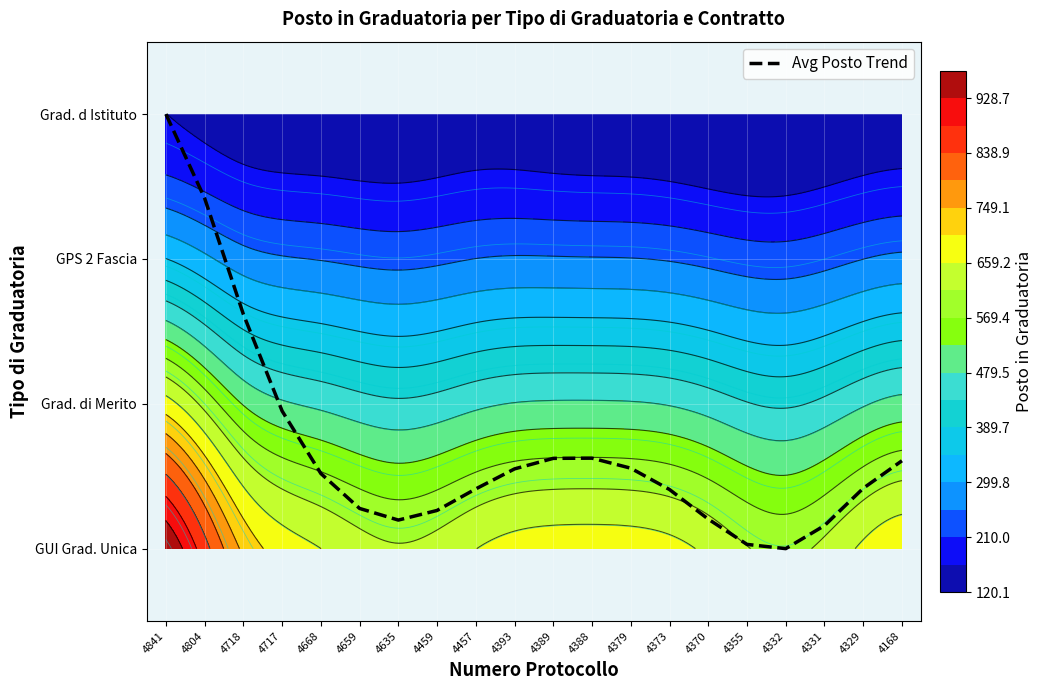

Rank the categories by value from lowest to highest.

4332, 4355, 4331, 4635, 4370, 4459, 4659, 4373, 4457, 4329, 4668, 4393, 4379, 4168, 4389, 4388, 4717, 4718, 4804, 4841